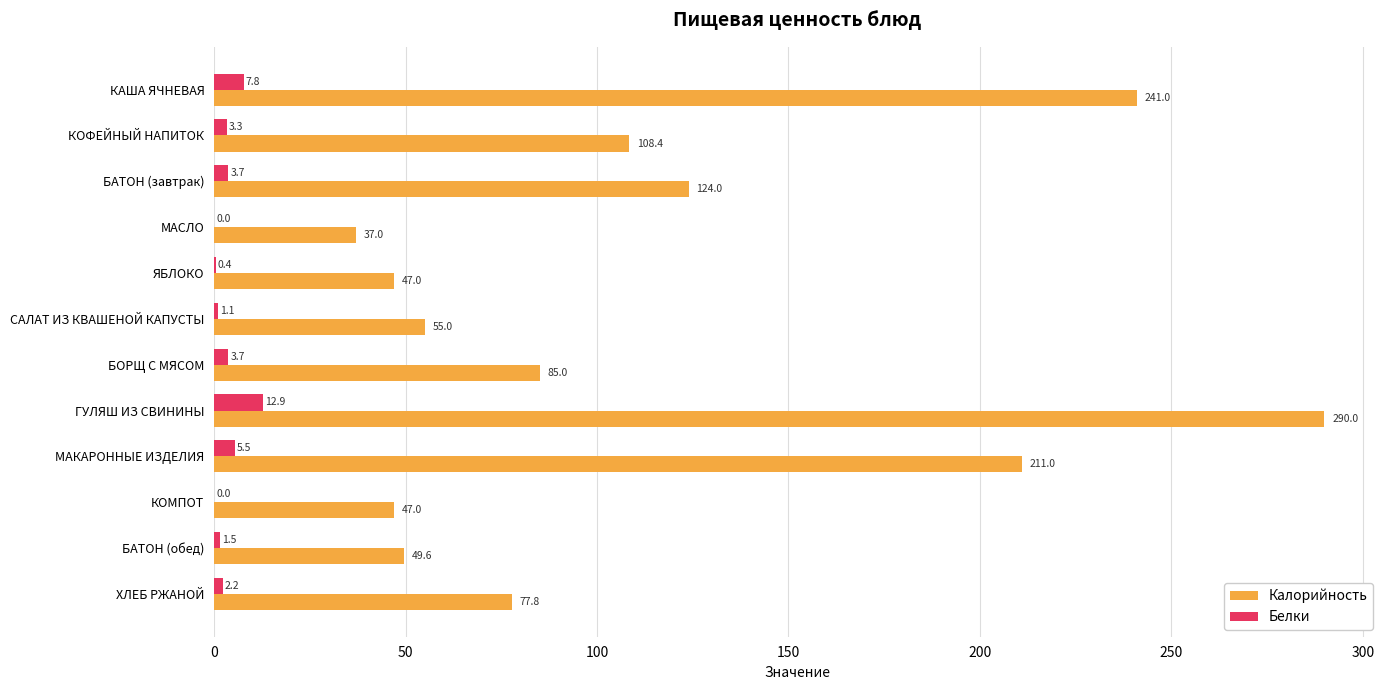

The value of Калорийность at КАША ЯЧНЕВАЯ is 117.3. True or false?

False